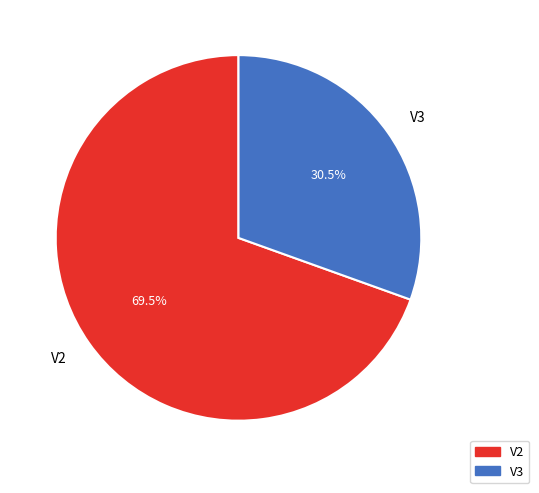

The V3 slice represents 41% of the pie. True or false?

False